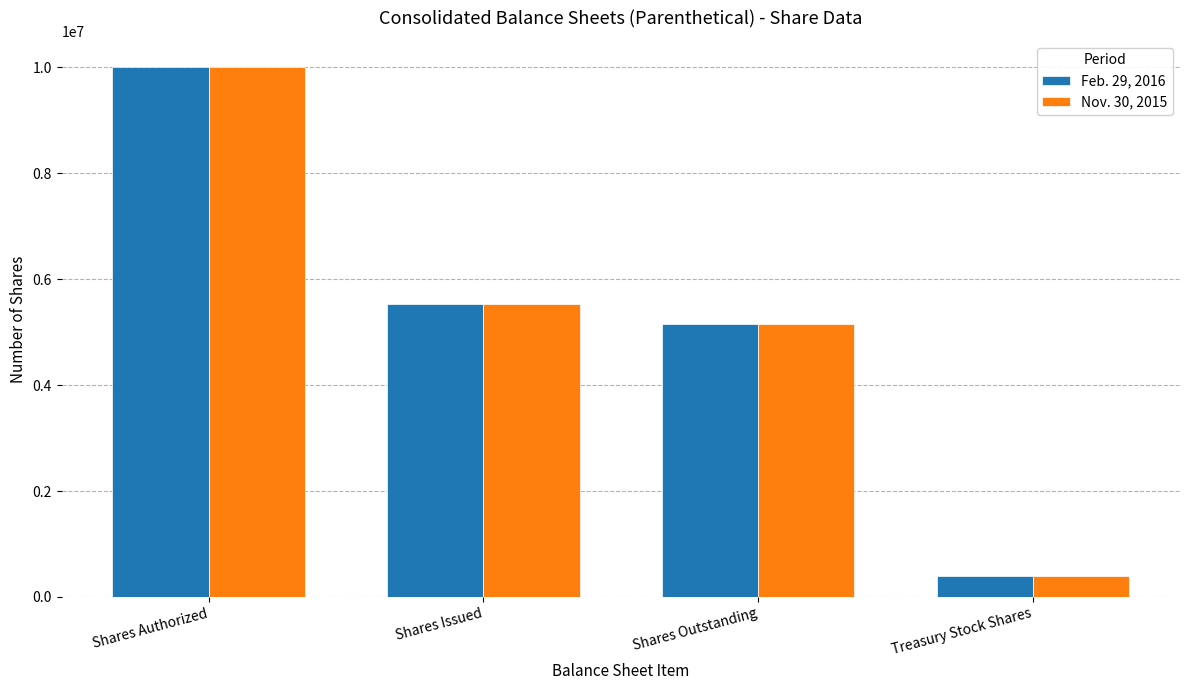

Are the bars horizontal?

No